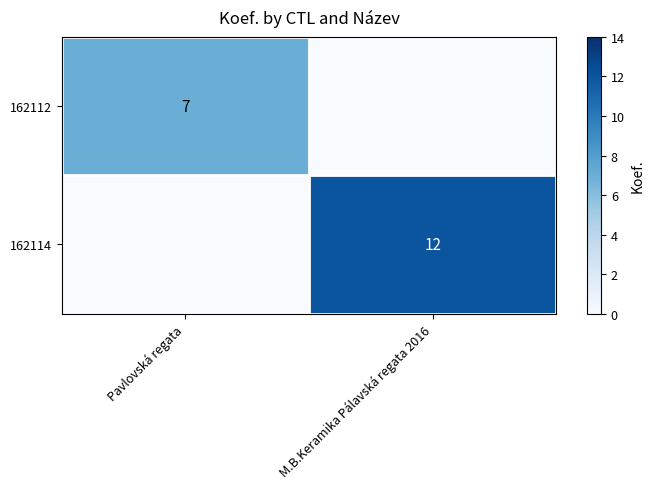

What is the total value across all series at Pavlovská regata?

7